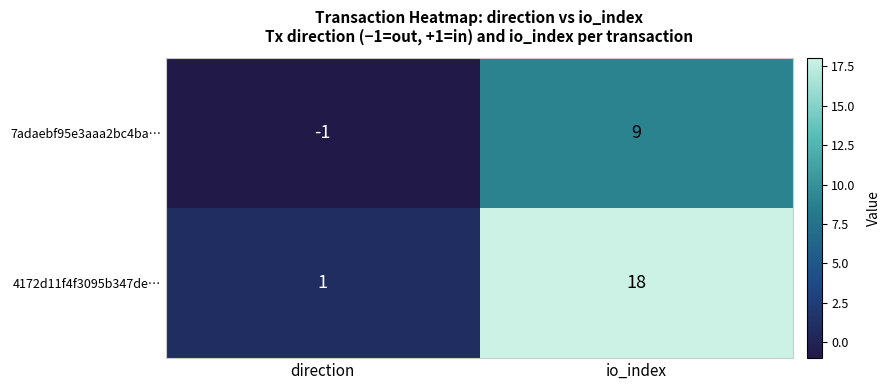

Which series has the widest spread of values?

4172d11f4f3095b347de…